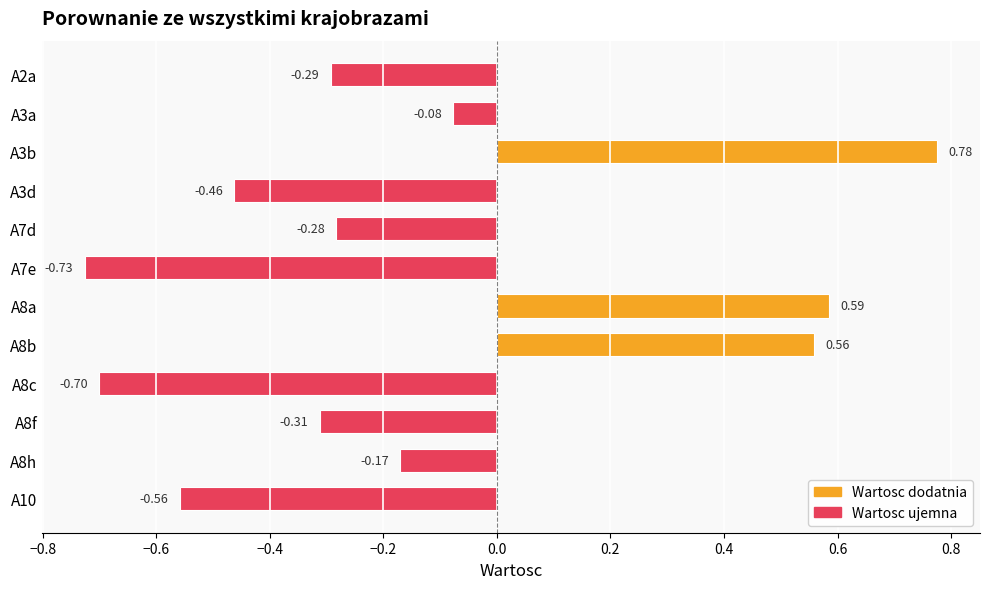

Between A2a and A3d, which is larger?

A2a